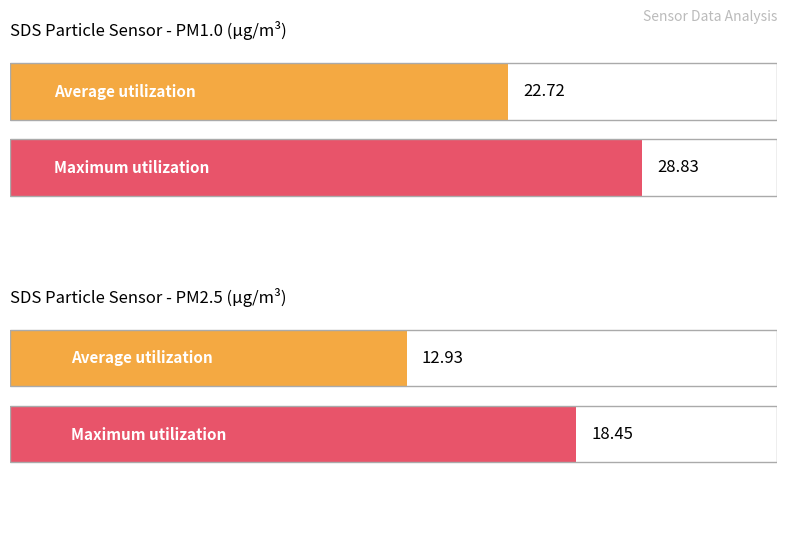

Between SDS_P1 and SDS_P2, which is larger?

SDS_P1